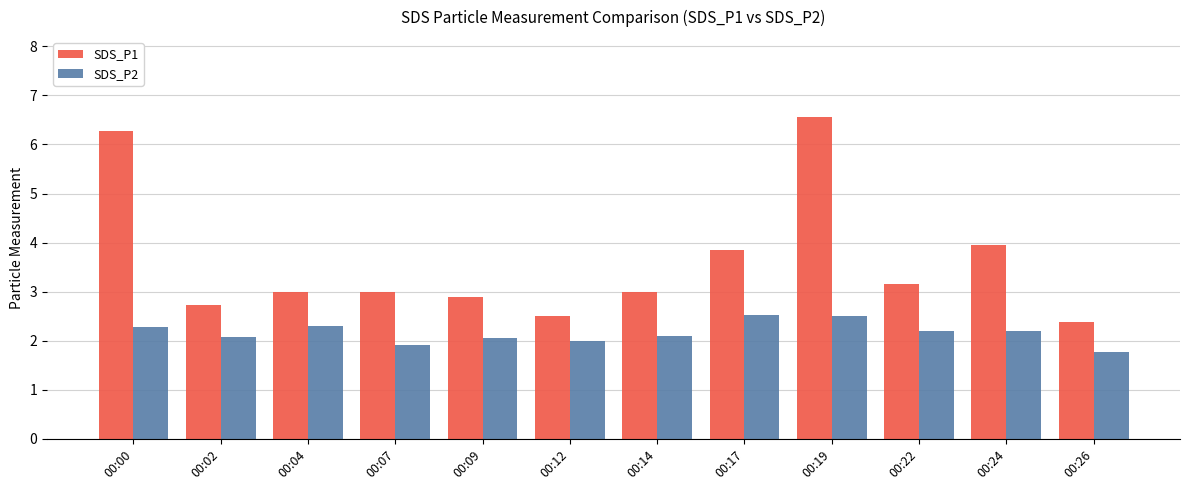

How many categories are shown in the chart?

12